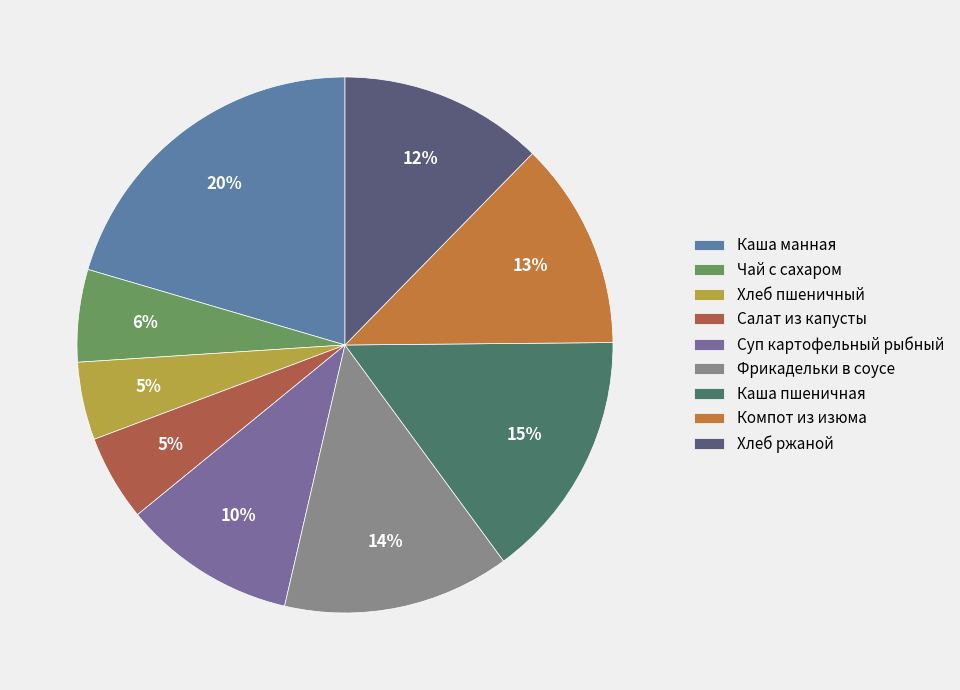

Which has a higher value, Каша пшеничная or Хлеб ржаной?

Каша пшеничная